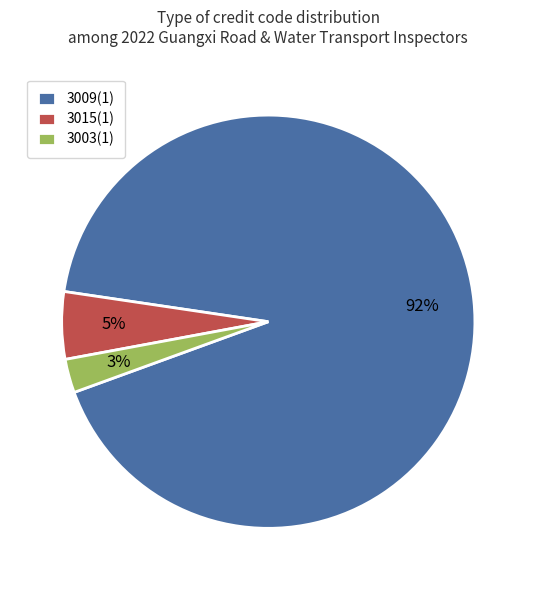

Is 3009(1) the majority of the pie?

Yes